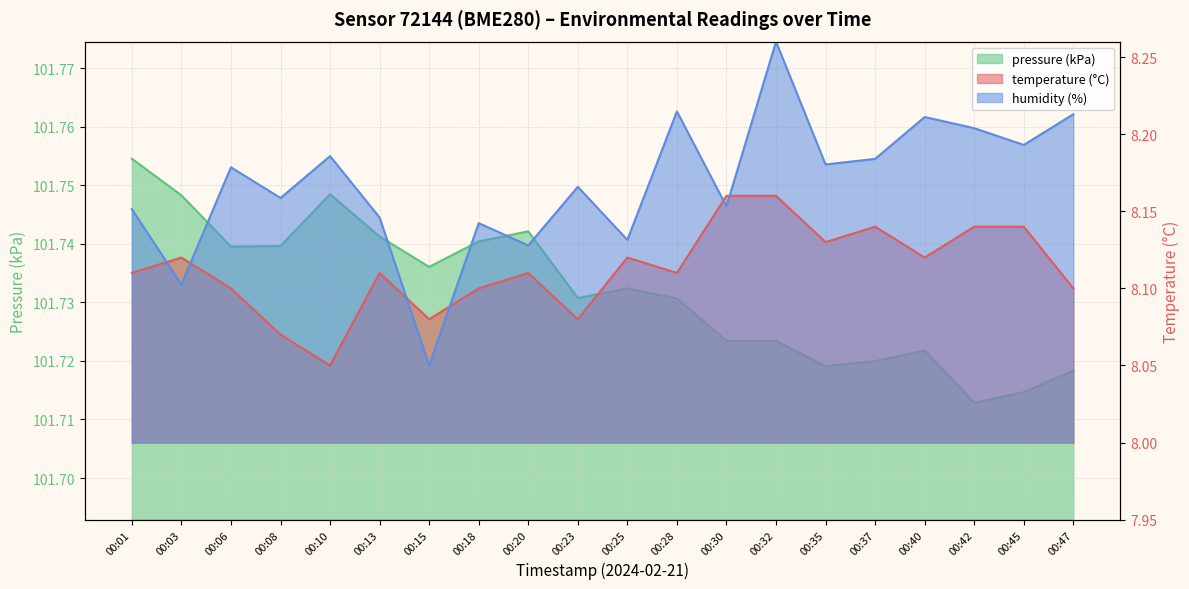

What is the minimum value shown in the chart?

8.1